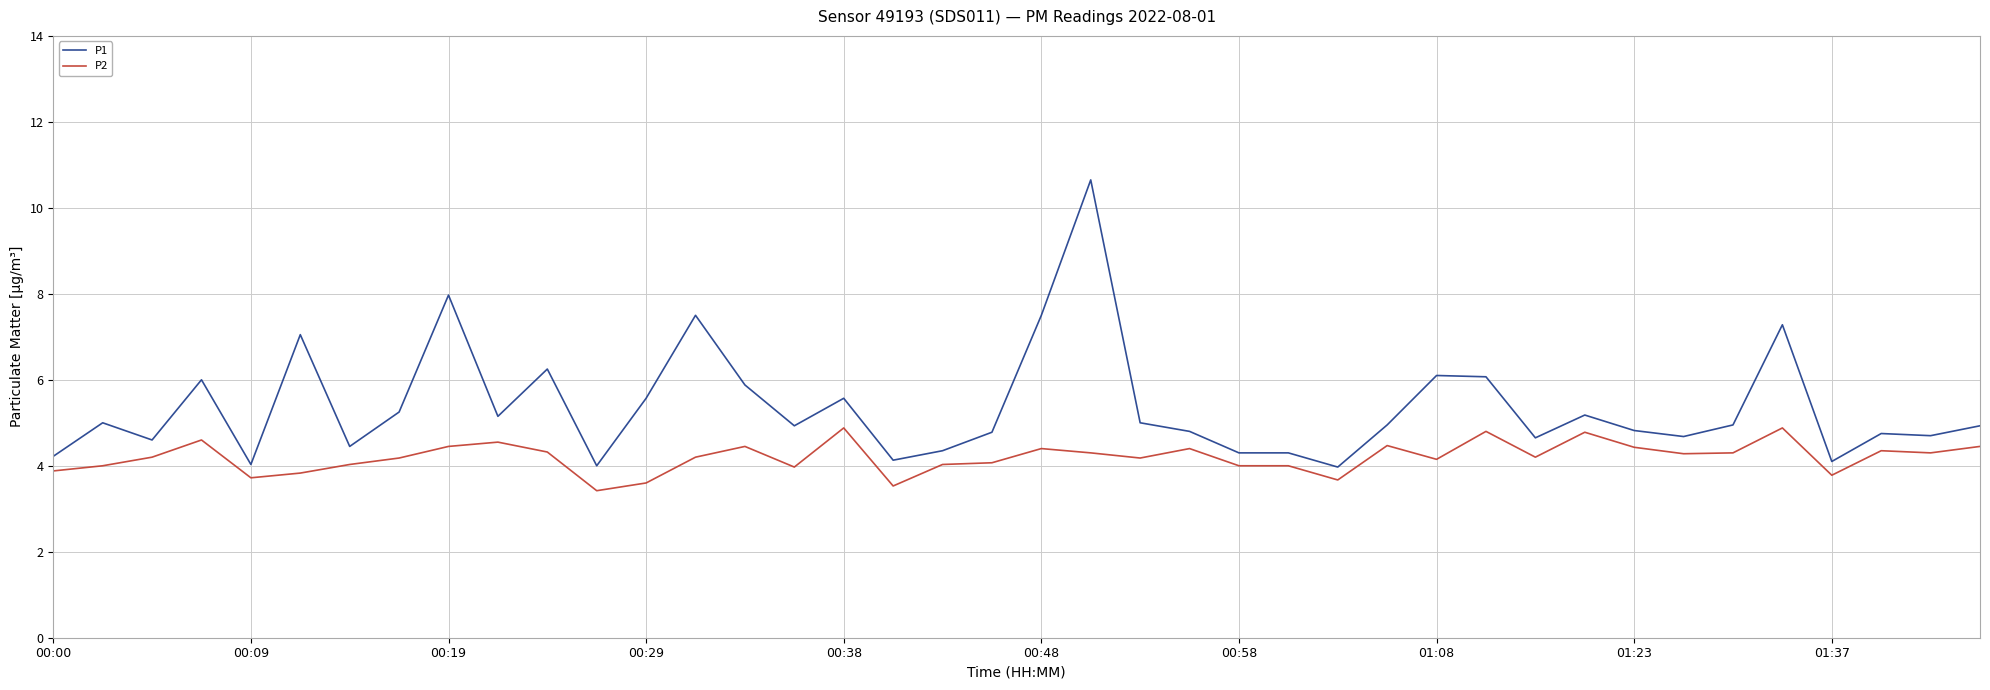

What is the smallest value displayed?

3.4